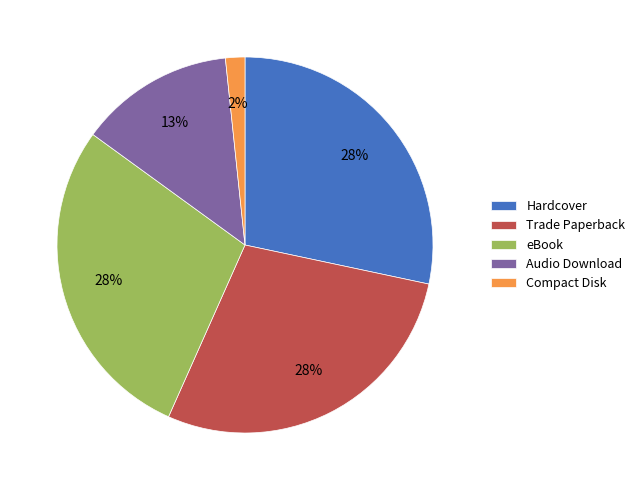

Is the sum of Compact Disk and Hardcover greater than half?

No